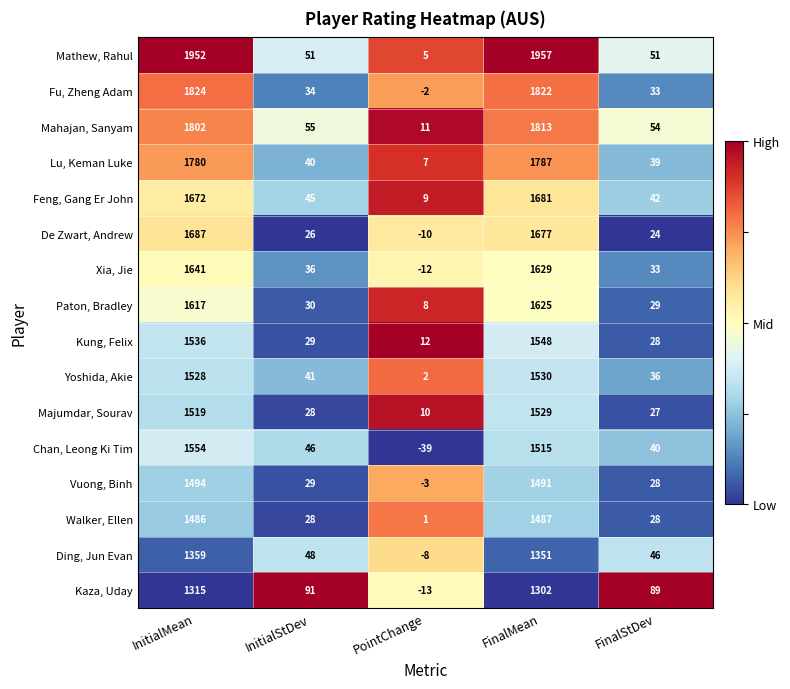

List the series in order of their peak value, lowest first.

Kaza, Uday, Ding, Jun Evan, Walker, Ellen, Vuong, Binh, Majumdar, Sourav, Yoshida, Akie, Kung, Felix, Chan, Leong Ki Tim, Paton, Bradley, Xia, Jie, Feng, Gang Er John, De Zwart, Andrew, Lu, Keman Luke, Mahajan, Sanyam, Fu, Zheng Adam, Mathew, Rahul